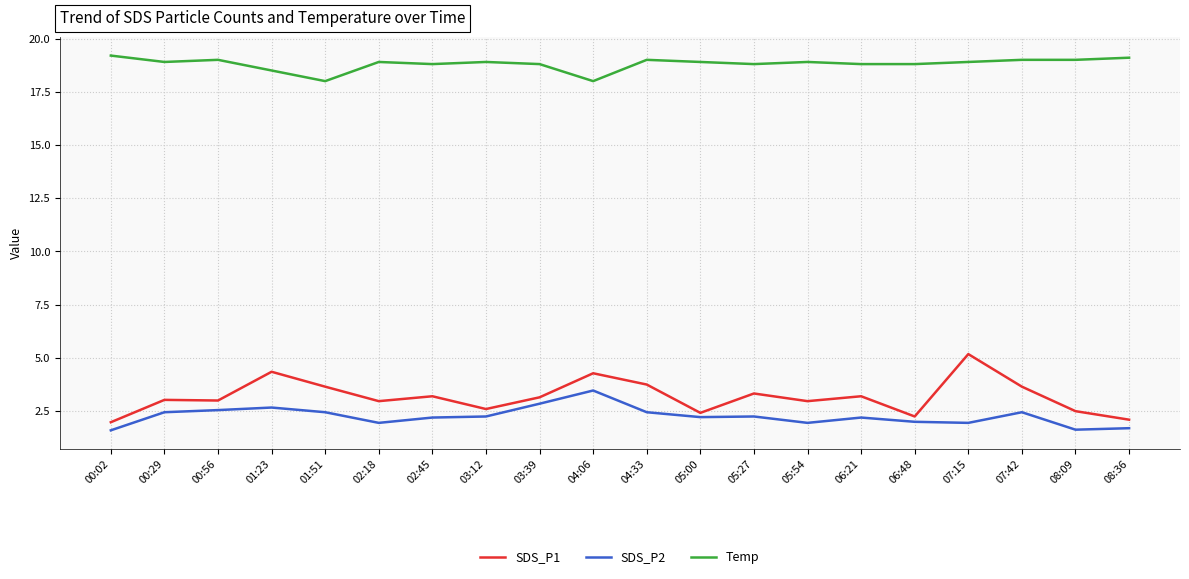

What is the difference between the maximum and minimum values in the SDS_P2 series?

1.9